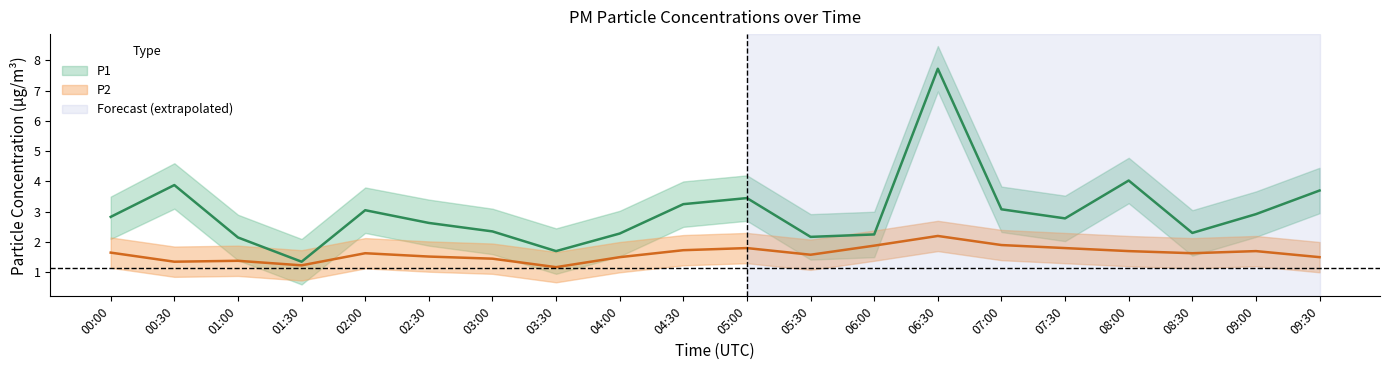

Does the chart have visible grid lines?

No